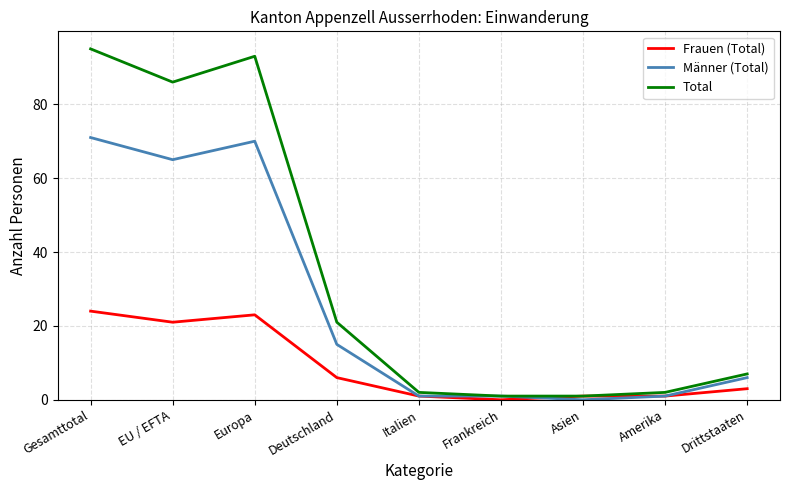

At which category does Total reach its first local valley?

EU / EFTA